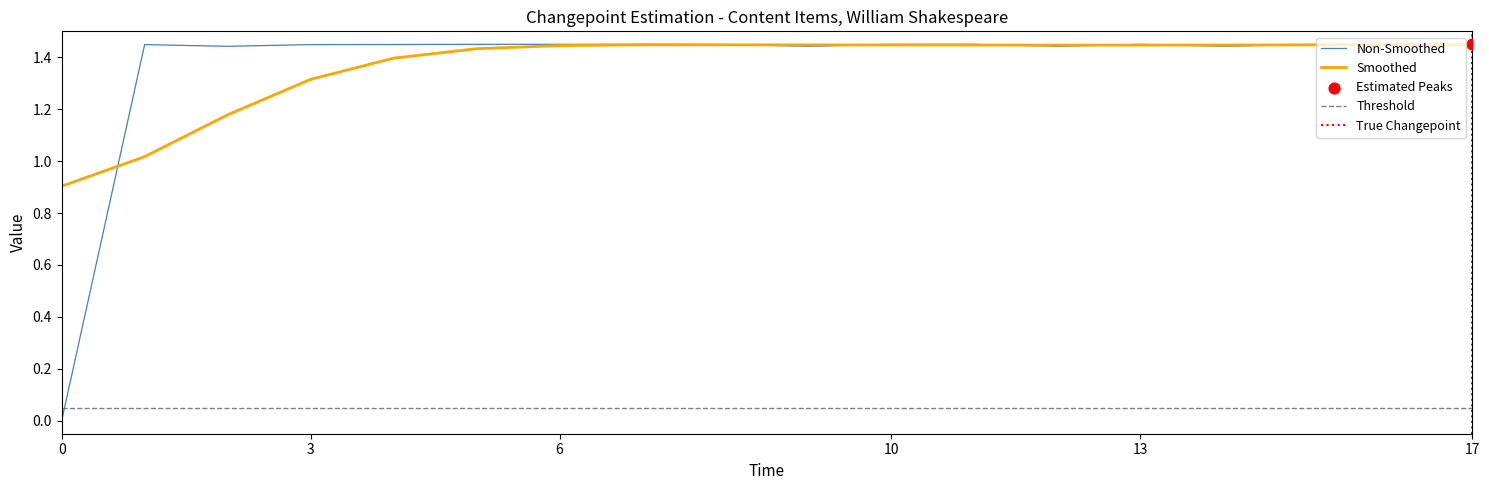

Is it true that Smoothed equals 0.4 at 6?

False